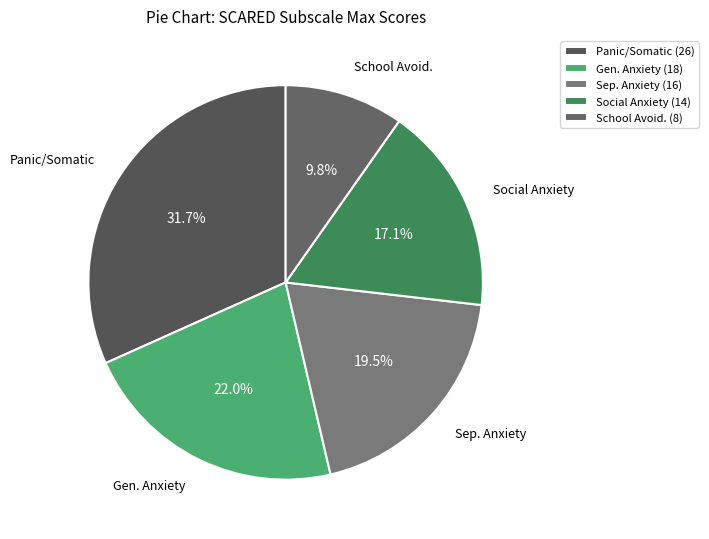

What is the largest slice in the pie chart?

Panic/Somatic (26)